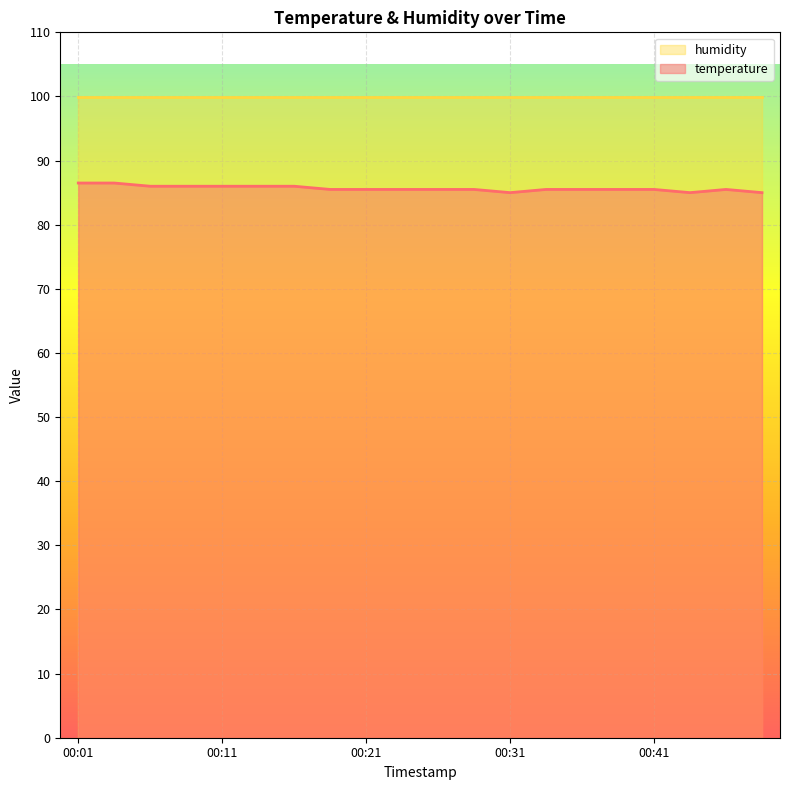

At which category does the chart reach its peak across all series?

00:01